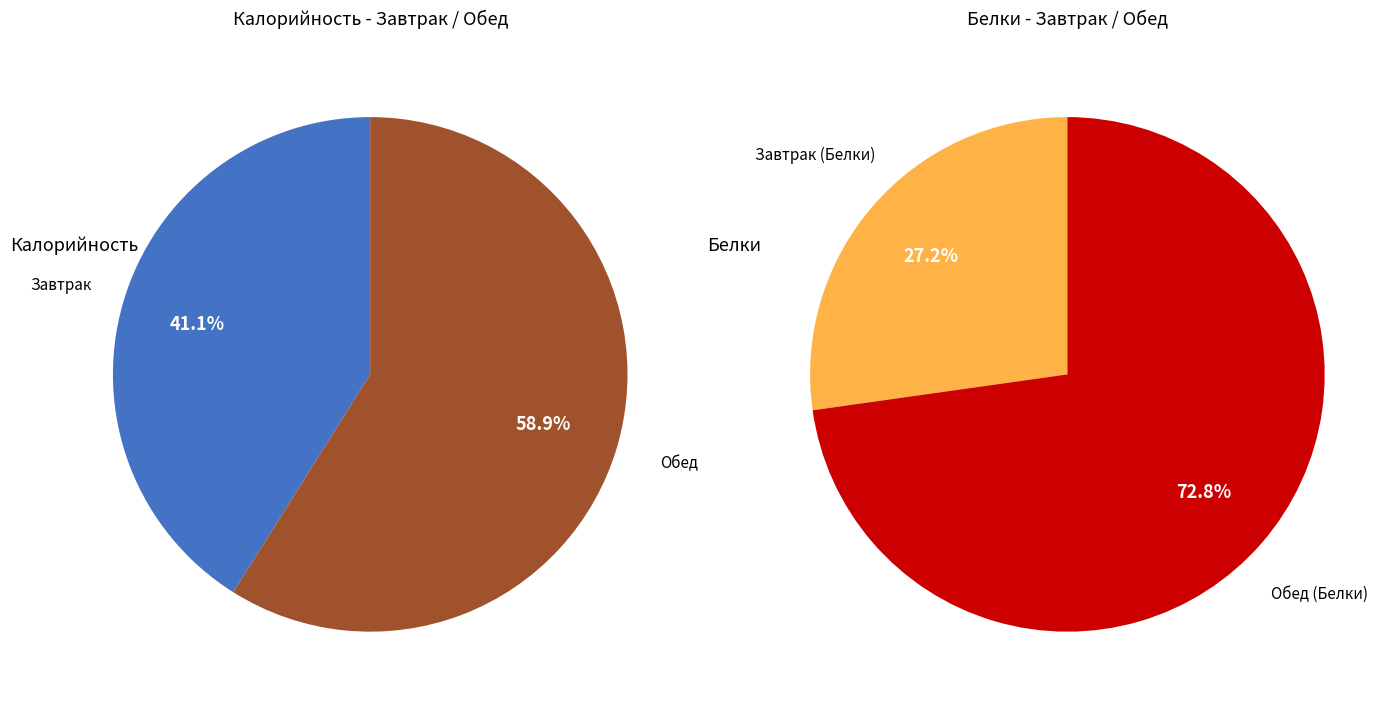

Which slice represents more than half of the pie?

Обед